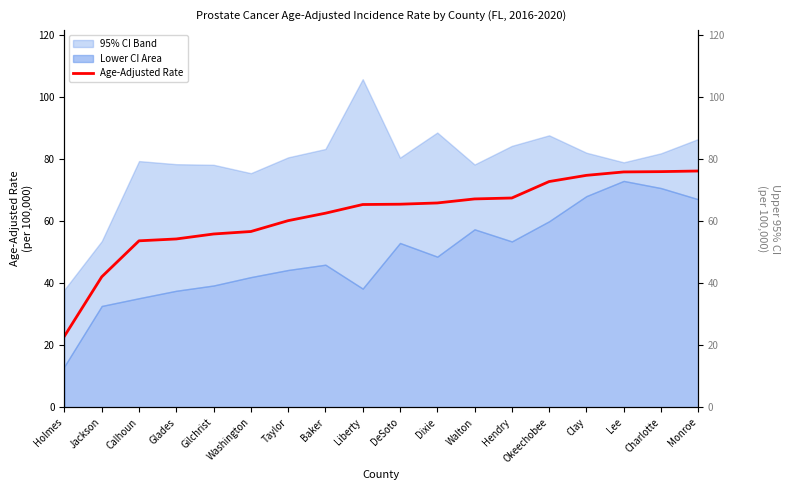

Reading left to right, what are all the values shown in this chart?

Age-Adjusted Rate: Holmes=23.0	Jackson=42.1	Calhoun=53.7	Glades=54.3	Gilchrist=55.9	Washington=56.7	Taylor=60.2	Baker=62.6	Liberty=65.4	DeSoto=65.5	Dixie=65.9	Walton=67.2	Hendry=67.5	Okeechobee=72.8	Clay=74.8	Lee=75.9	Charlotte=76.0	Monroe=76.2
Upper 95% CI: Holmes=38.0	Jackson=53.6	Calhoun=79.4	Glades=78.4	Gilchrist=78.2	Washington=75.5	Taylor=80.6	Baker=83.3	Liberty=105.8	DeSoto=80.5	Dixie=88.6	Walton=78.3	Hendry=84.3	Okeechobee=87.7	Clay=82.1	Lee=79.0	Charlotte=81.9	Monroe=86.5